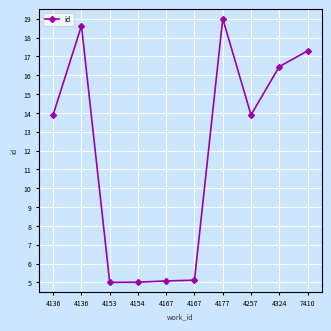

At which label does the data first exceed 13?

4136